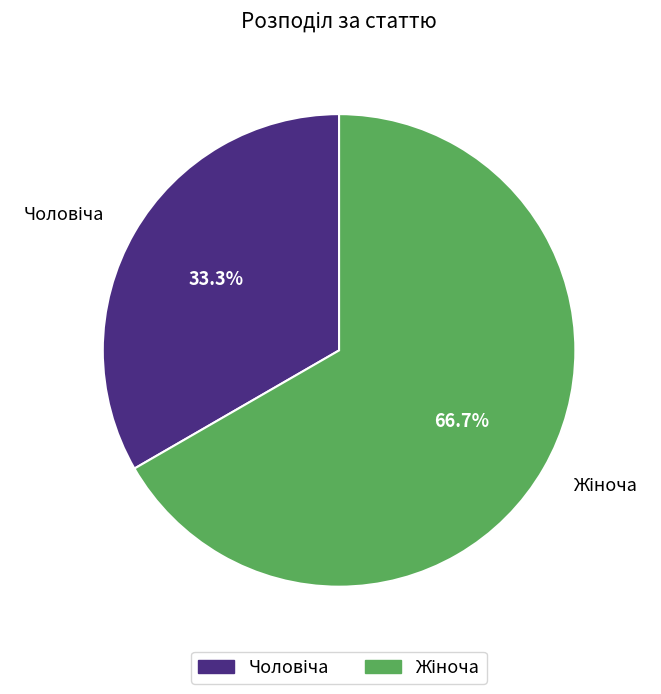

Does any single category account for the majority?

Yes